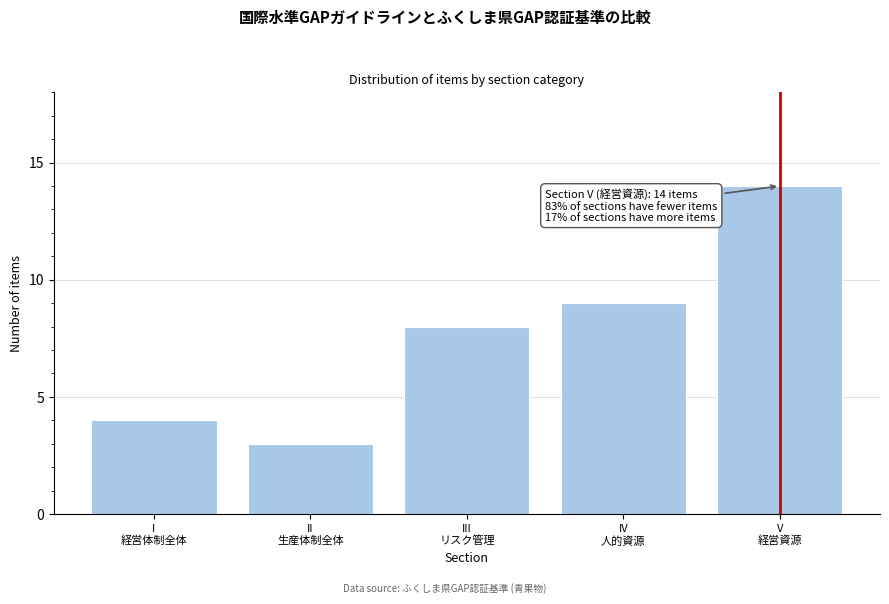

Reading left to right, what are all the values shown in this chart?

4	3	8	9	14